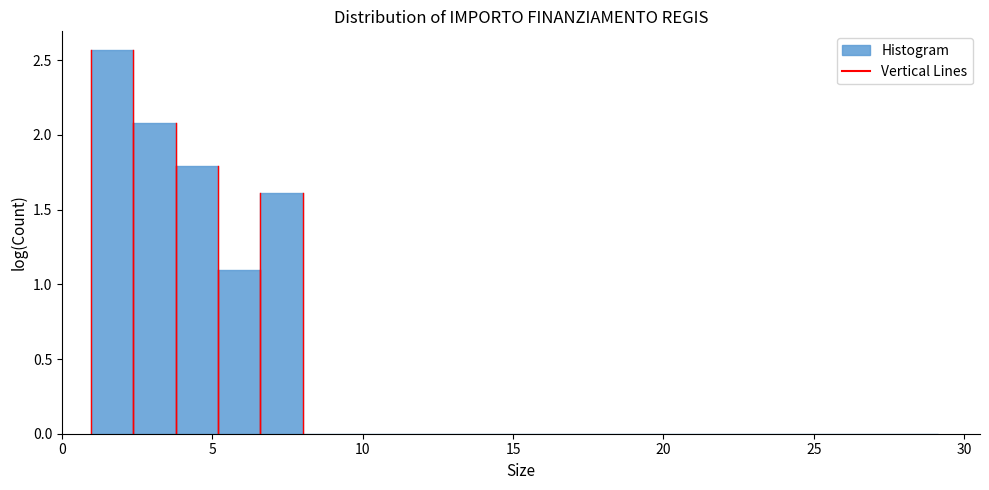

Around what value on the x-axis is the tallest bar? Give the approximate position of its centre, as read against the axis.

1.5